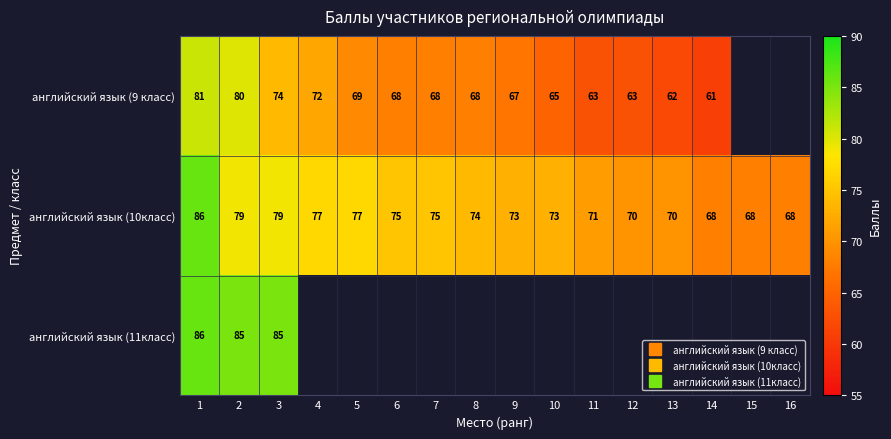

Between 6 and 16, which series saw the biggest shift?

английский язык (10класс)